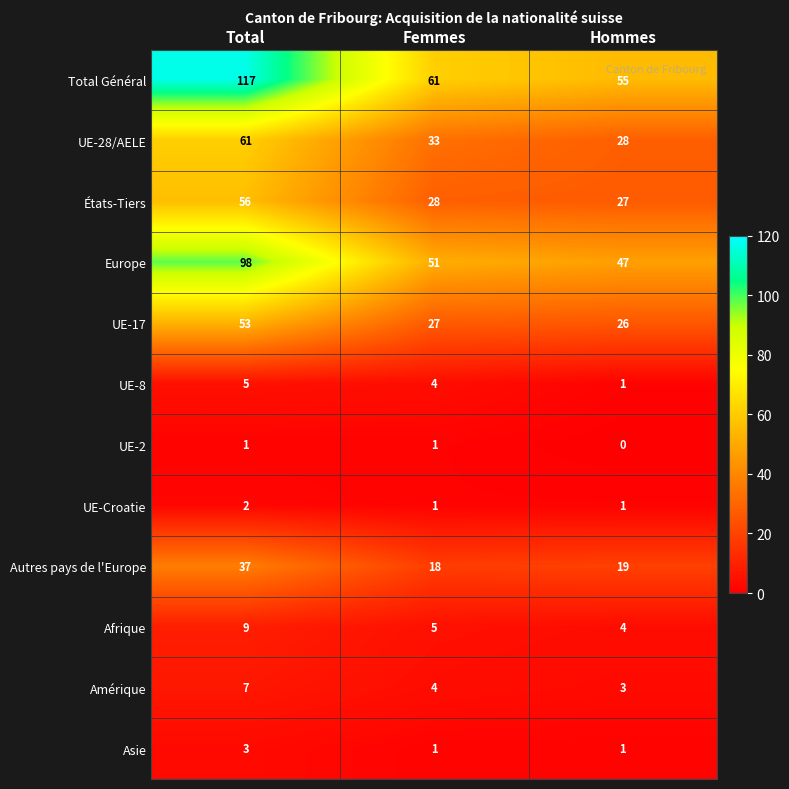

Which series has the largest total across all categories?

Total Général